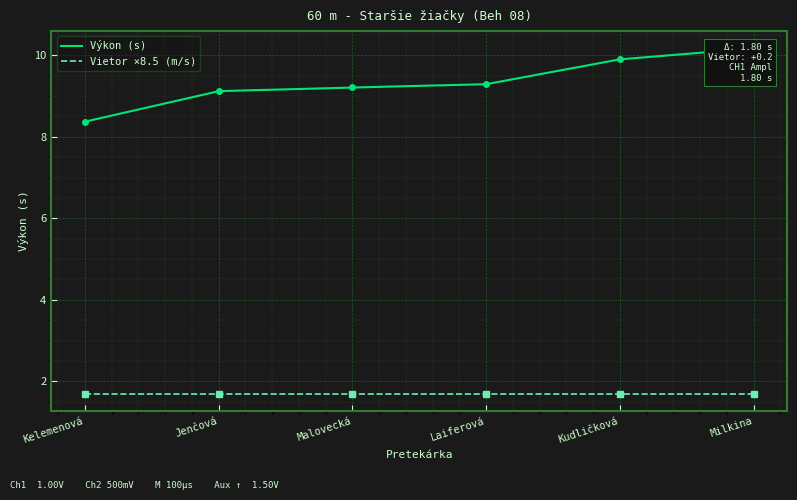

Is it true that the value at Malovecká is 9.2?

True